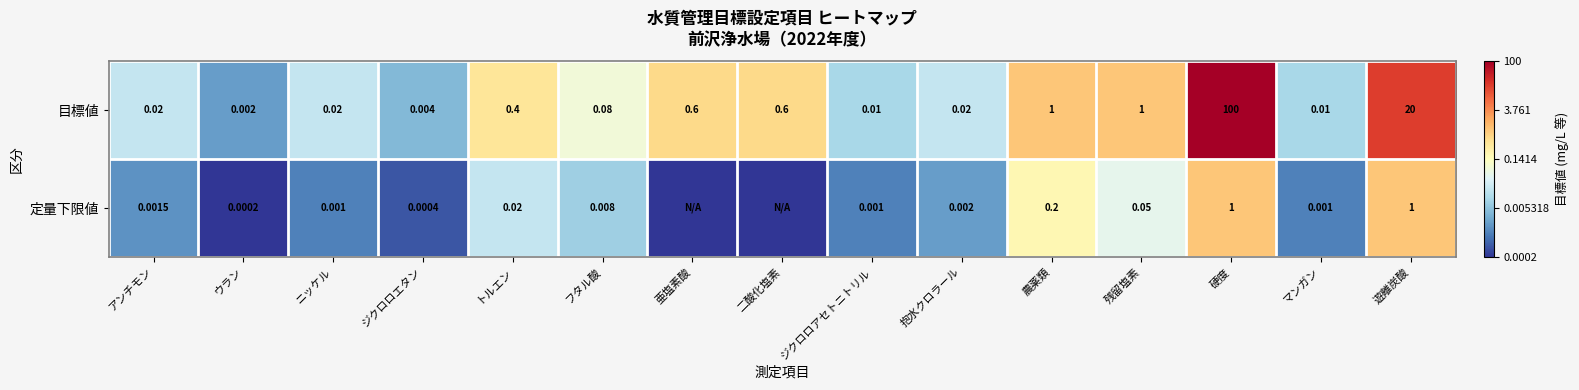

Which series changed the most between アンチモン and ジクロロアセトニトリル?

目標値